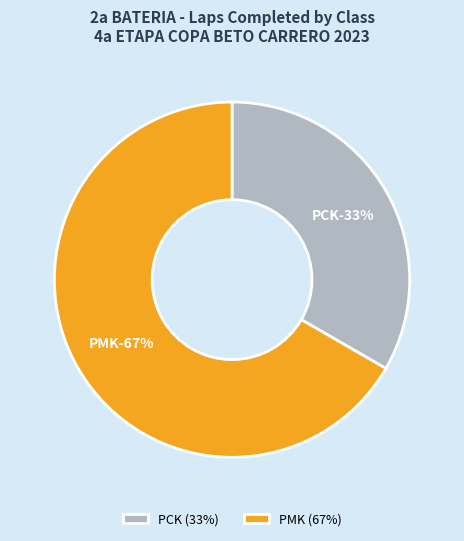

Is it true that GUILHERME BUSATO is 0% of the pie?

True